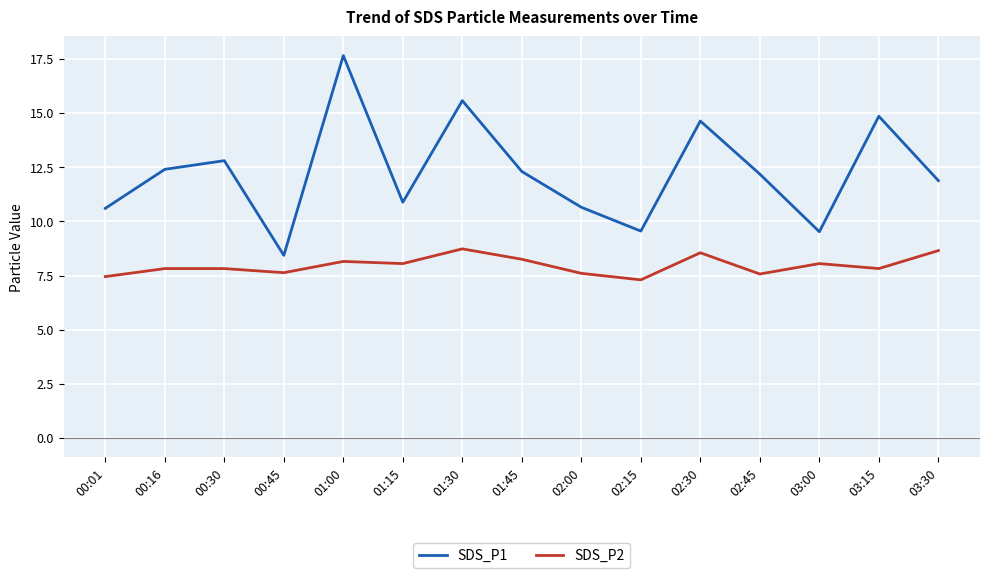

What position from the right is 00:01?

15